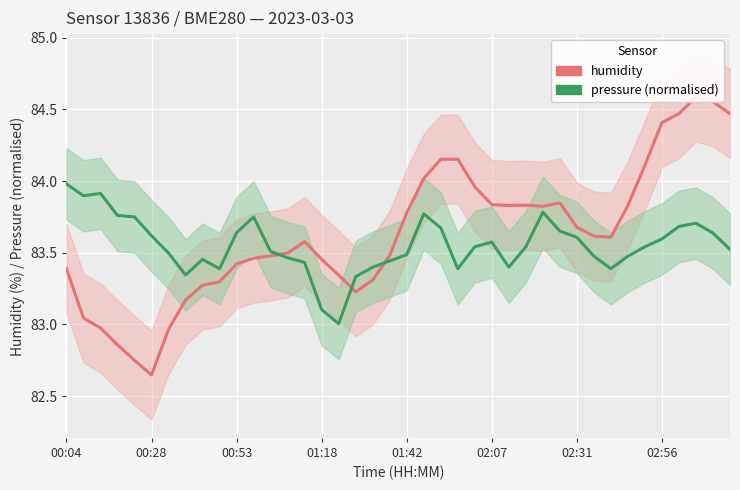

How many interior local valleys does the humidity series have?

5